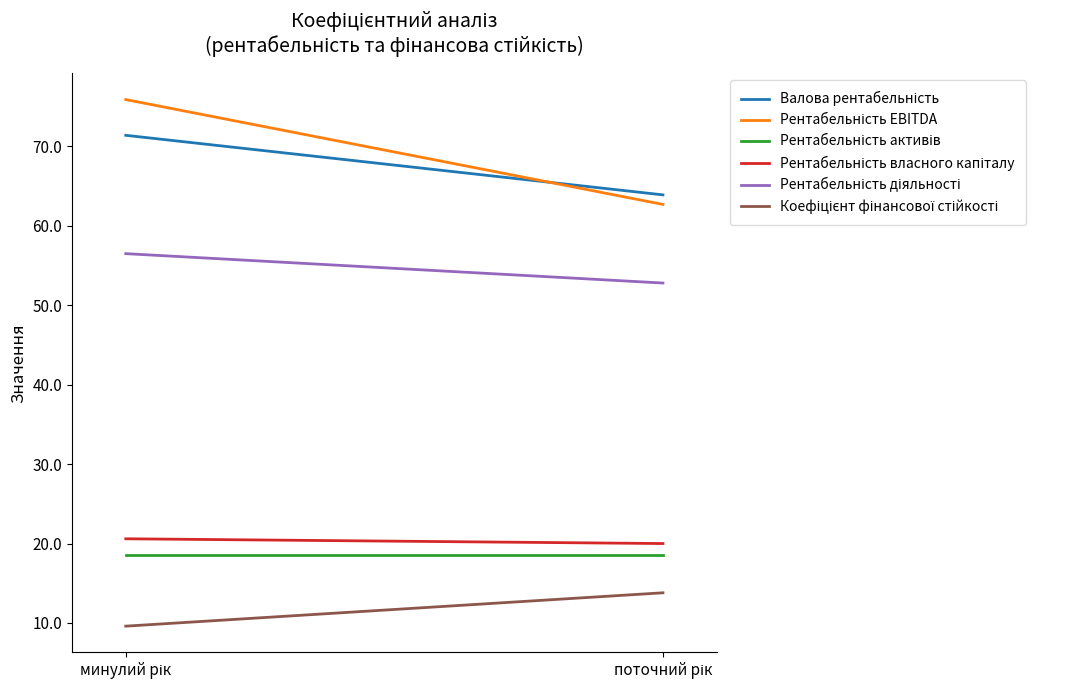

Reading left to right, transcribe all the data shown in this chart.

Валова рентабельність: минулий рік=71.4	поточний рік=63.9
Рентабельність EBITDA: минулий рік=75.9	поточний рік=62.7
Рентабельність активів: минулий рік=18.6	поточний рік=18.6
Рентабельність власного капіталу: минулий рік=20.6	поточний рік=20.0
Рентабельність діяльності: минулий рік=56.5	поточний рік=52.8
Коефіцієнт фінансової стійкості: минулий рік=9.6	поточний рік=13.8